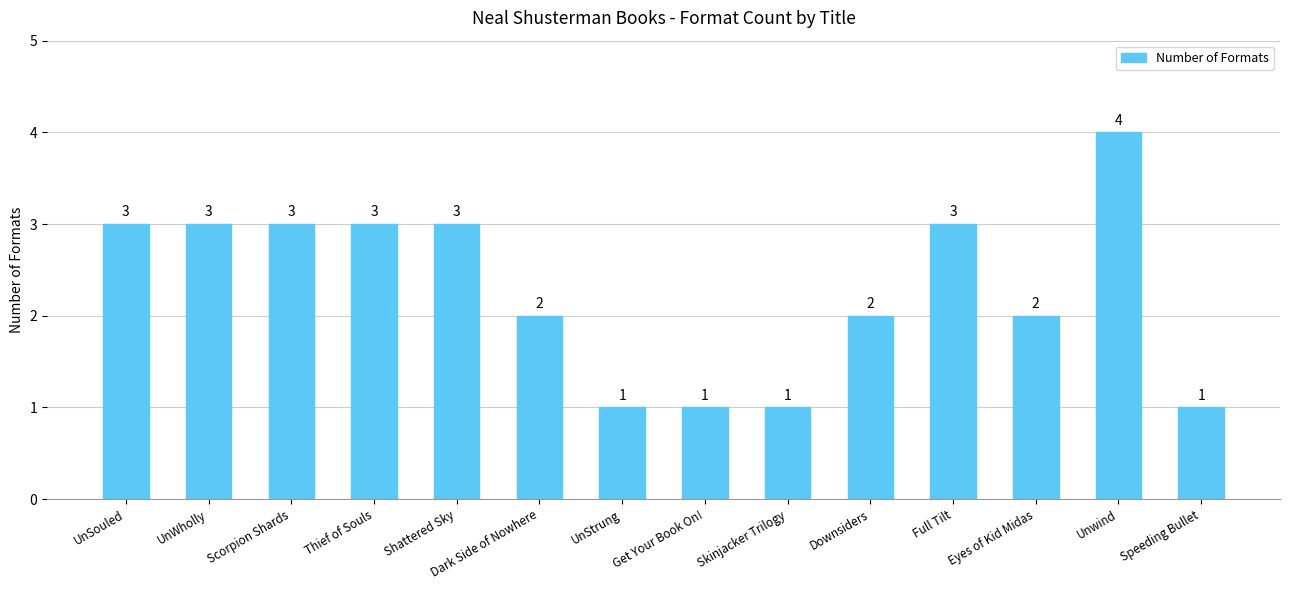

Reading right to left, transcribe all the data shown in this chart.

1	4	2	3	2	1	1	1	2	3	3	3	3	3